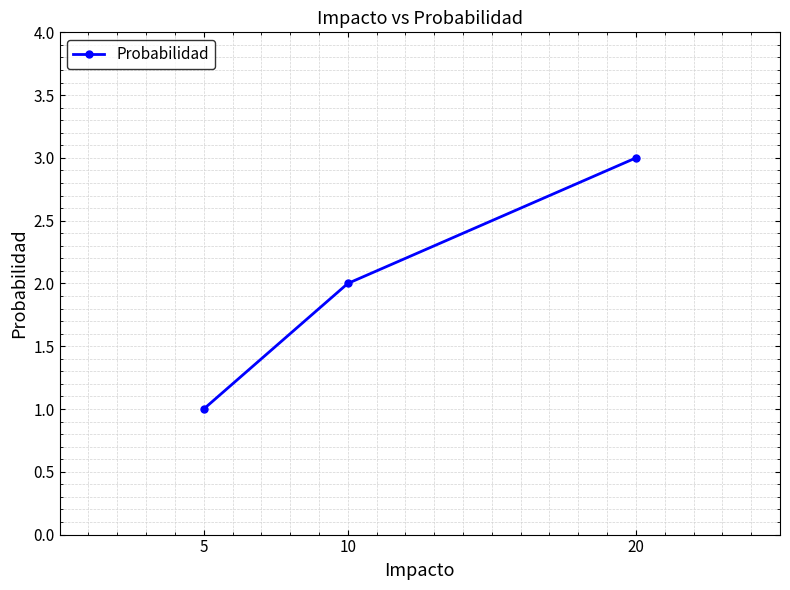

List the labels in order of value, largest first.

20, 10, 5